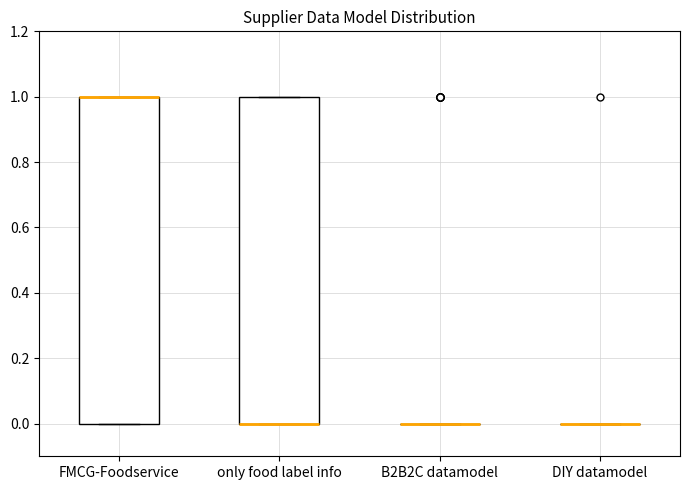

Where is the upper edge of the box for FMCG-Foodservice on the y-axis? The values are not printed on the chart, so give them approximately, as read against the axis.

1